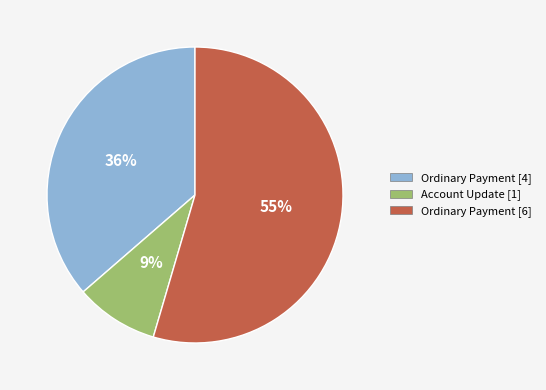

Is there any slice that represents more than half of the pie?

Yes